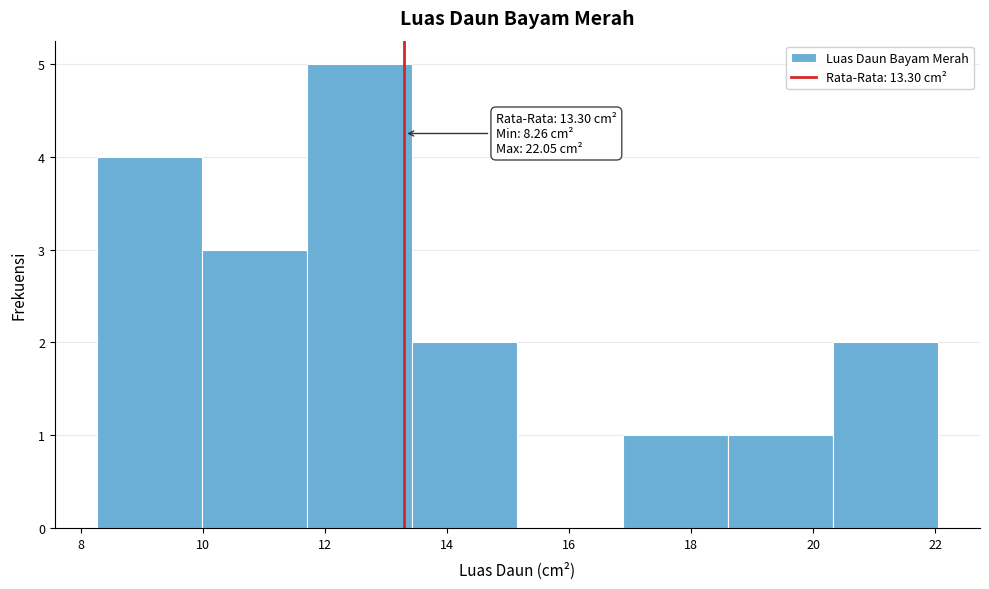

Over which range of the x-axis is the bar tallest?

11.8 to 13.4